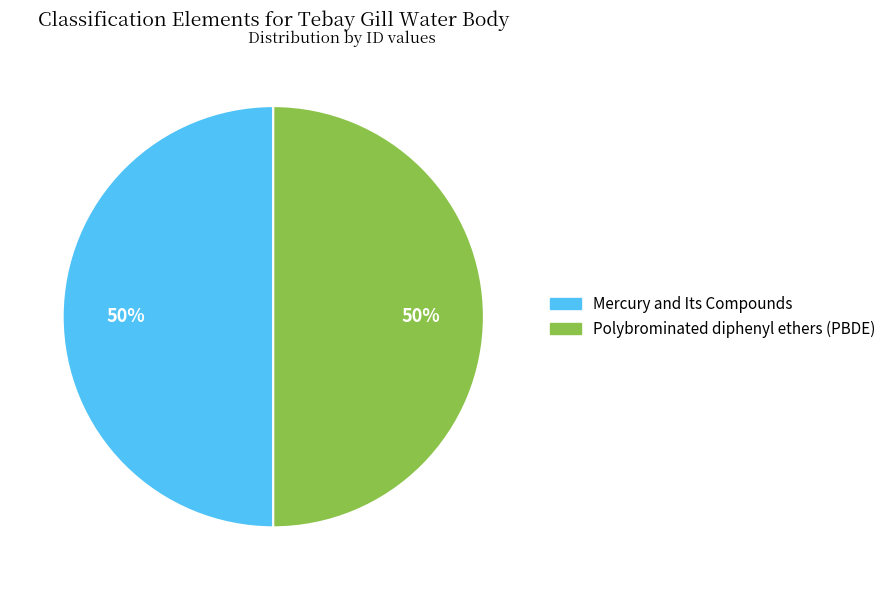

Approximately how many times larger is the value at Mercury and Its Compounds compared to Polybrominated diphenyl ethers (PBDE)?

1.0